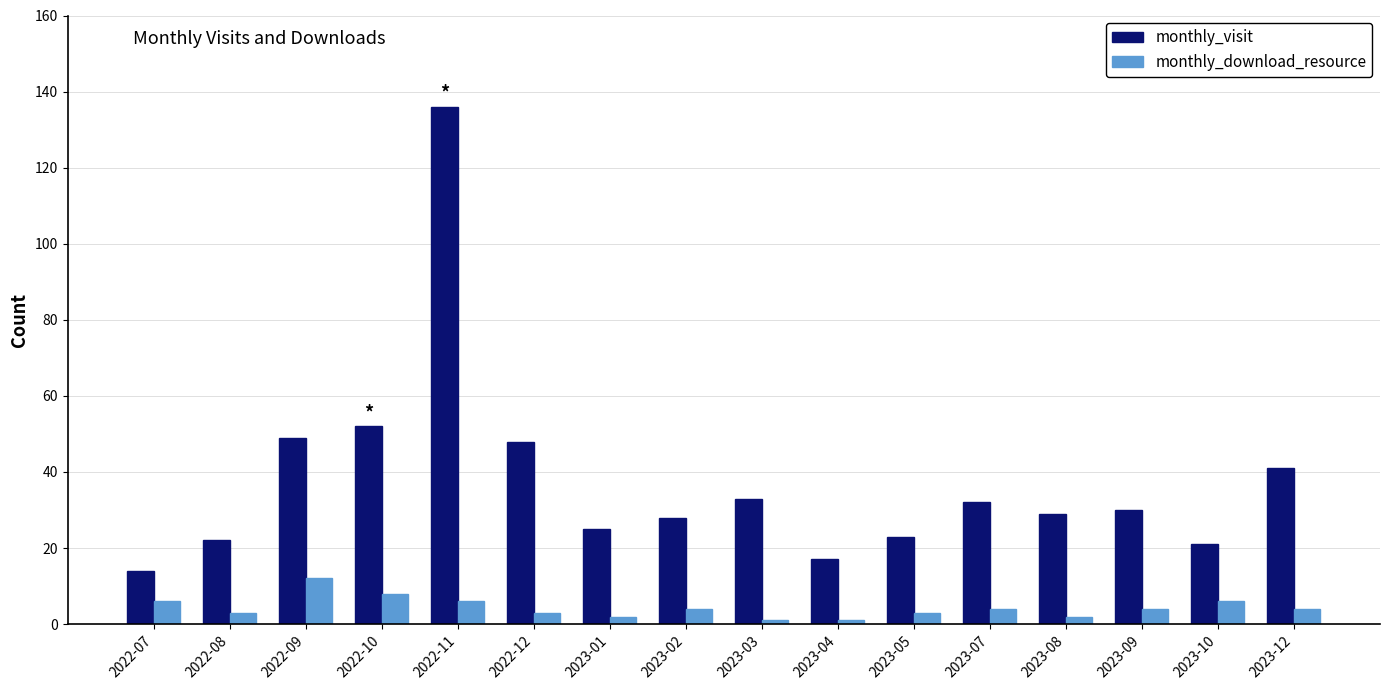

At which label does monthly_visit reach its peak?

2022-11